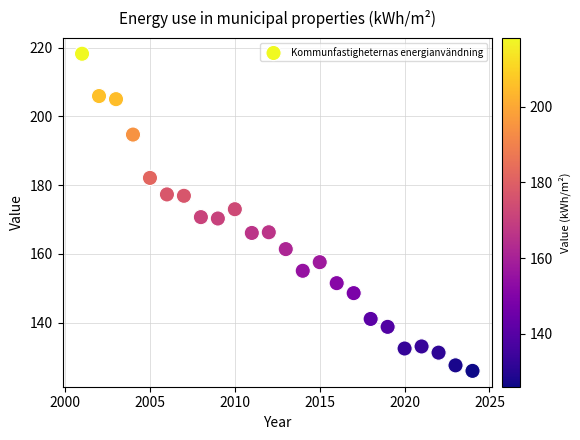

What is the range of X values (max minus min)?

23.0